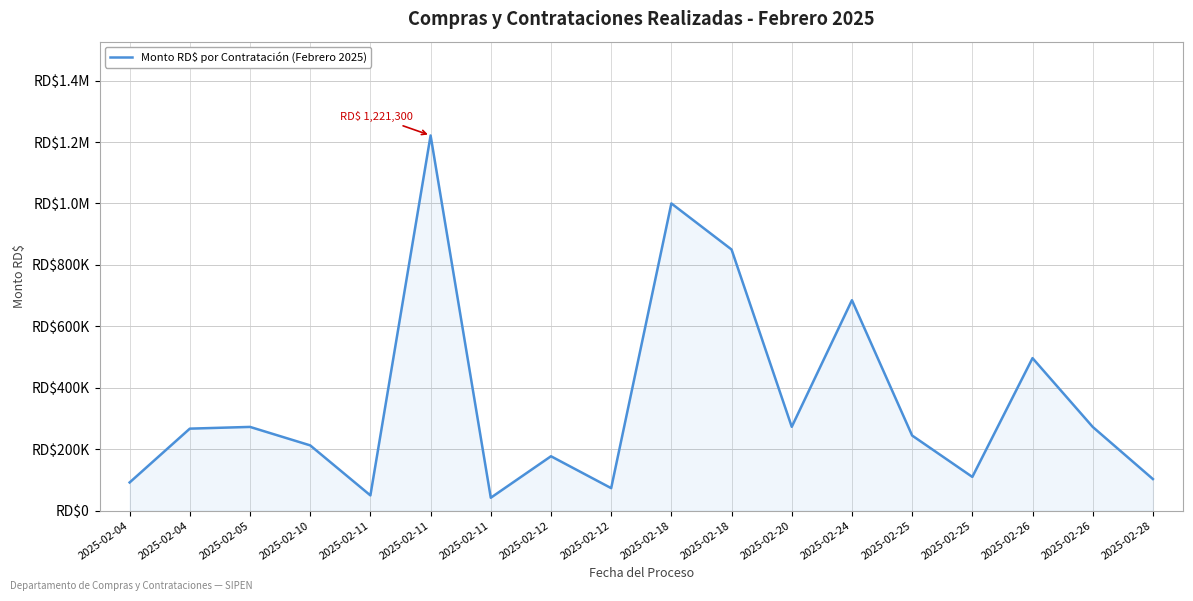

What is the average value?

357781.9